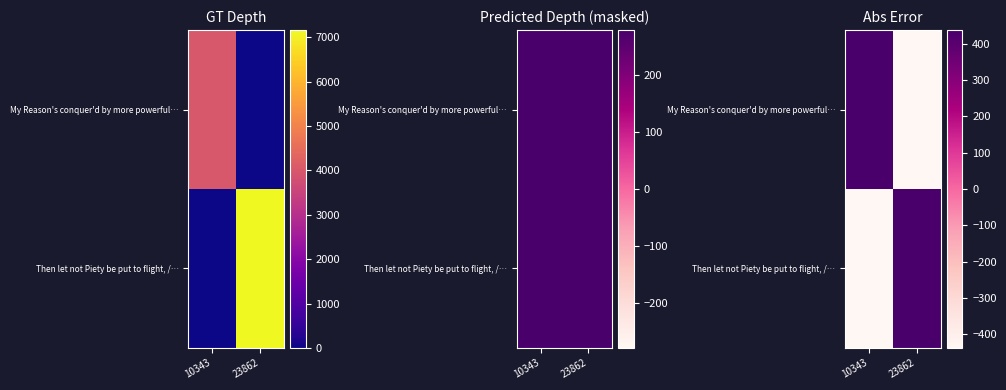

Is it true that My Reason's conquer'd by more powerful… equals -2786 at 23862?

True